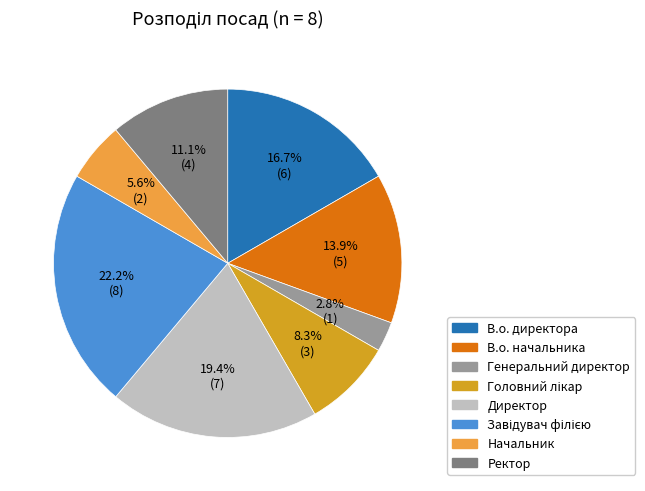

Between Директор and Начальник, which is larger?

Директор